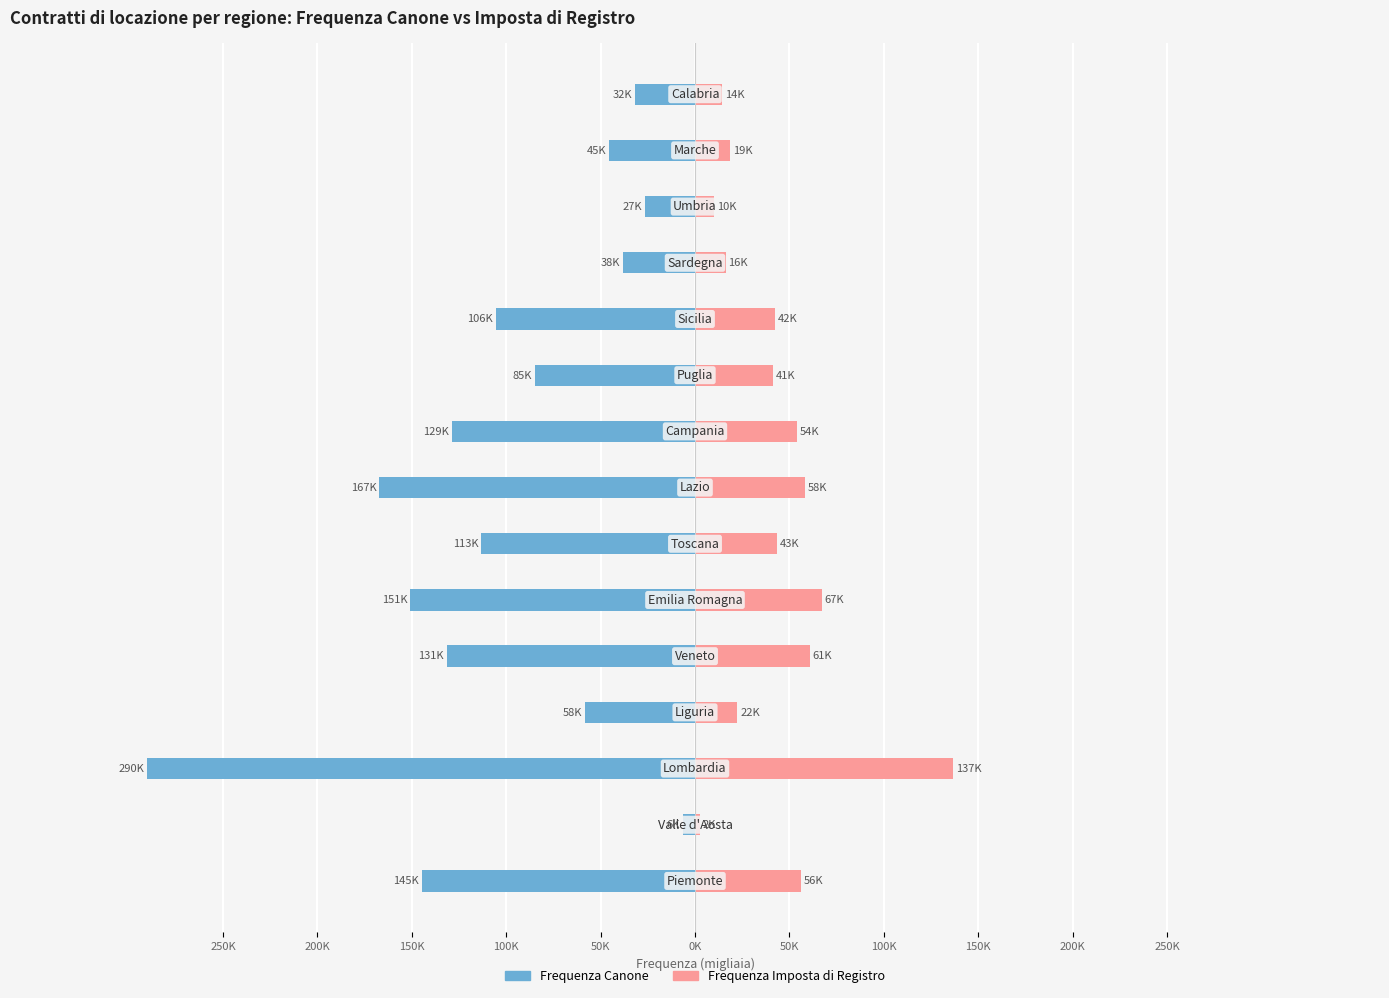

What is the smallest value displayed?

-290.2